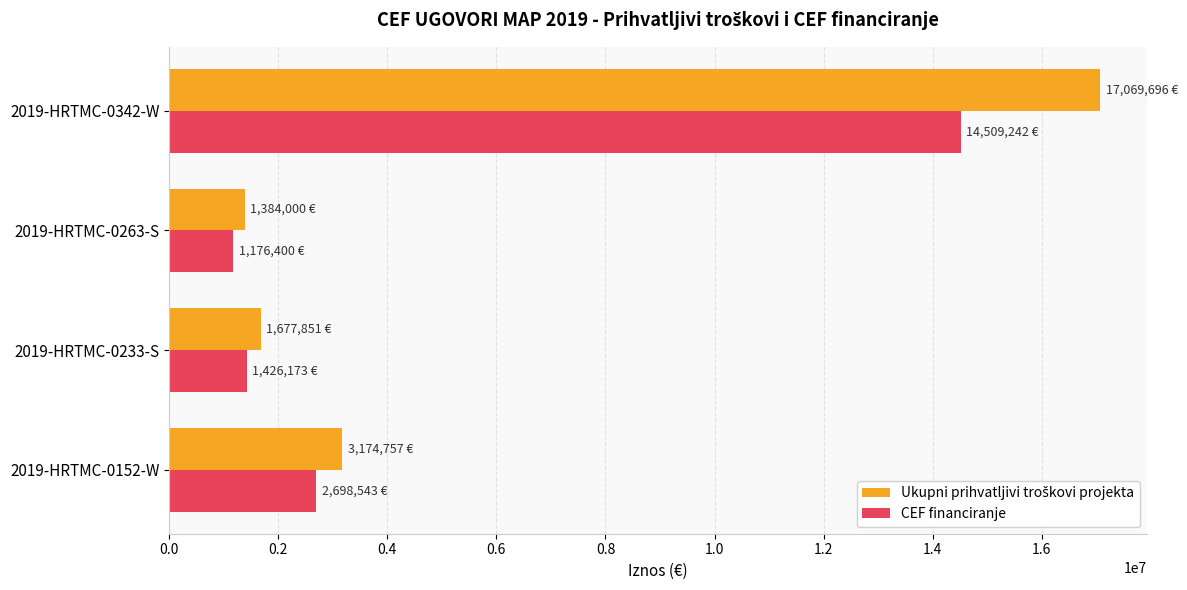

What is the smallest value displayed?

1176400